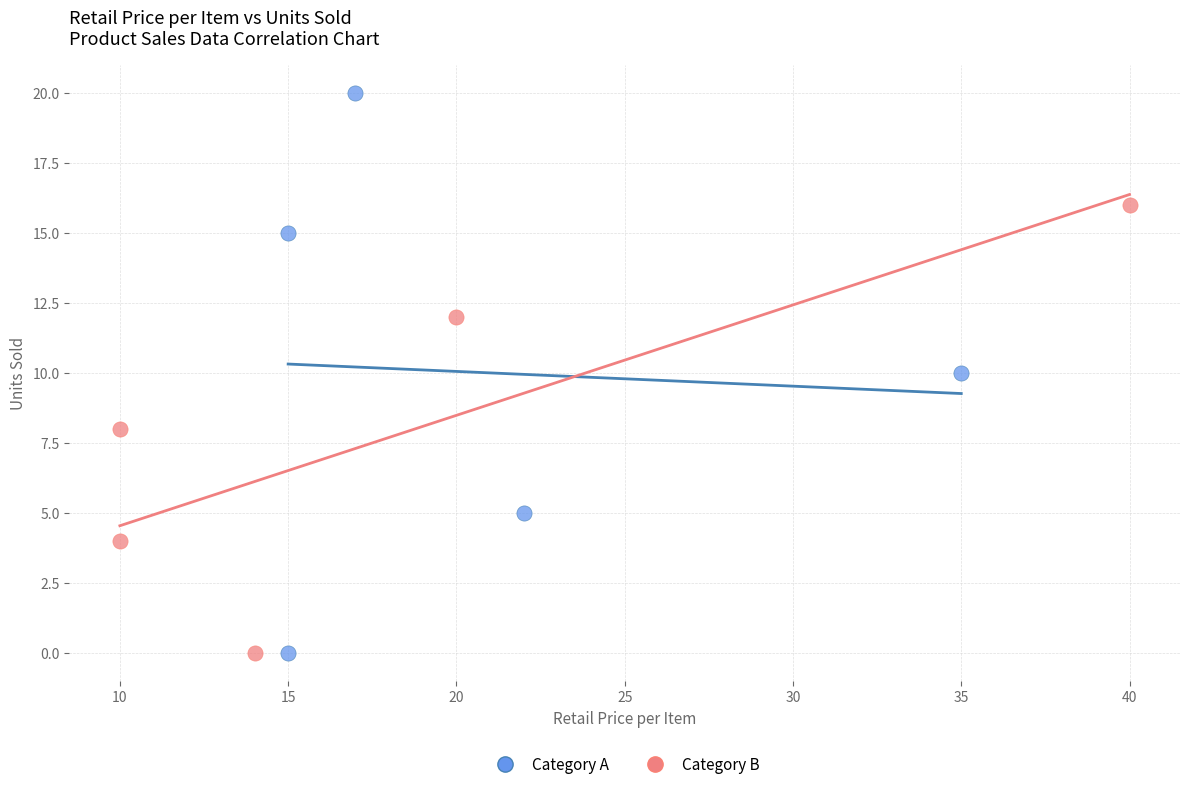

What are all the series names shown in the legend?

Category A, Category B